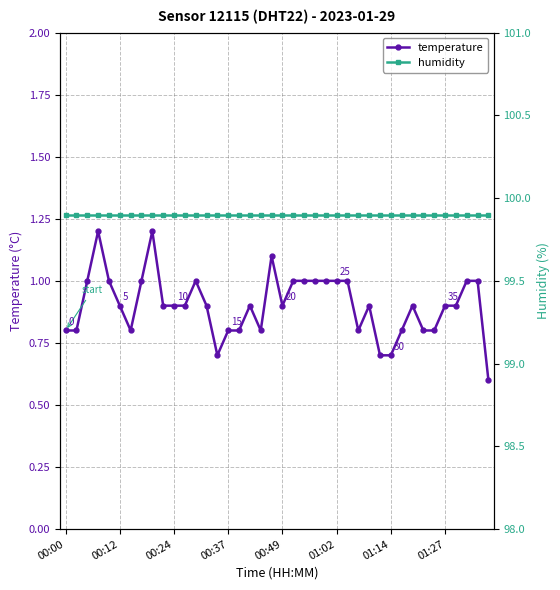

Between 18 and 33, which series saw the biggest shift?

temperature